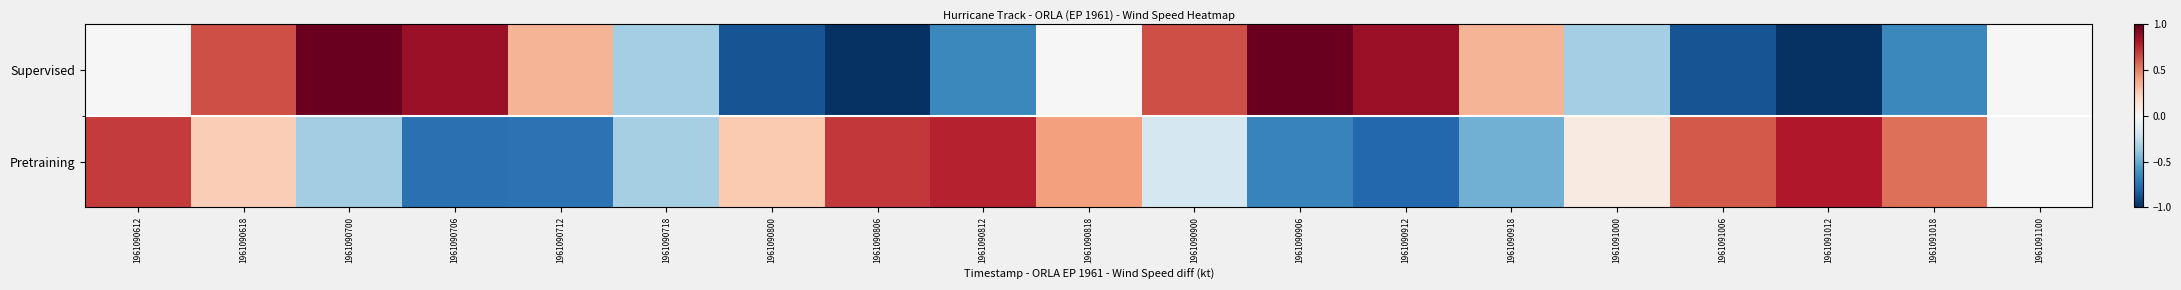

Reading right to left, list all the values displayed in this chart.

Supervised: 1961091100=-0.0	1961091018=-0.6	1961091012=-1.0	1961091006=-0.9	1961091000=-0.3	1961090918=0.3	1961090912=0.9	1961090906=1.0	1961090900=0.6	1961090818=-0.0	1961090812=-0.6	1961090806=-1.0	1961090800=-0.9	1961090718=-0.3	1961090712=0.3	1961090706=0.9	1961090700=1.0	1961090618=0.6	1961090612=0.0
Pretraining: 1961091100=0.0	1961091018=0.5	1961091012=0.8	1961091006=0.6	1961091000=0.1	1961090918=-0.5	1961090912=-0.8	1961090906=-0.7	1961090900=-0.2	1961090818=0.4	1961090812=0.8	1961090806=0.7	1961090800=0.3	1961090718=-0.3	1961090712=-0.7	1961090706=-0.7	1961090700=-0.3	1961090618=0.2	1961090612=0.7